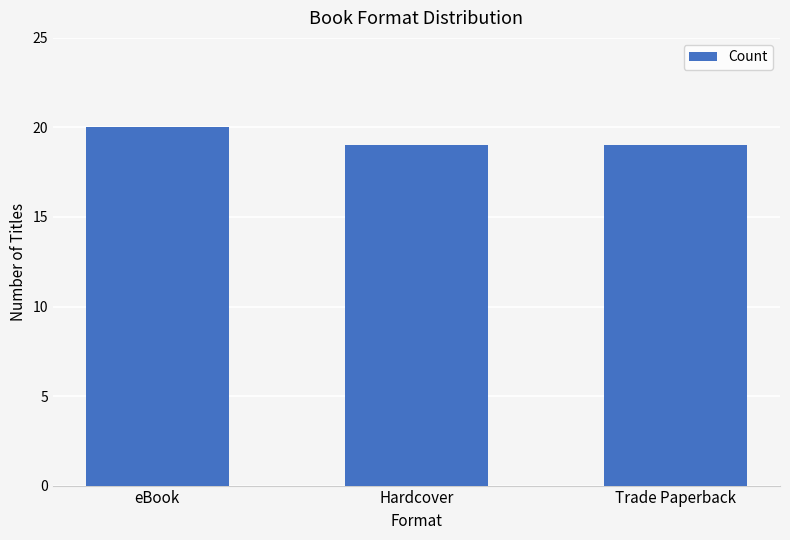

What is the smallest value displayed?

19